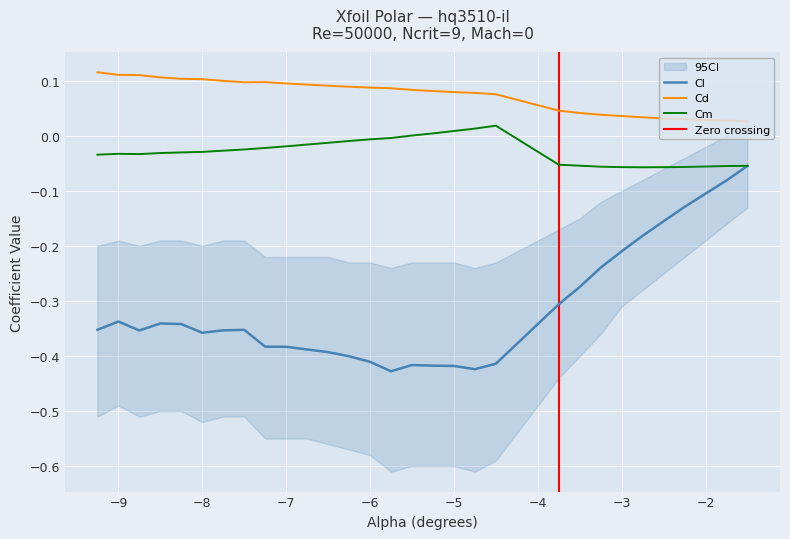

Count the number of data series in this chart.

3